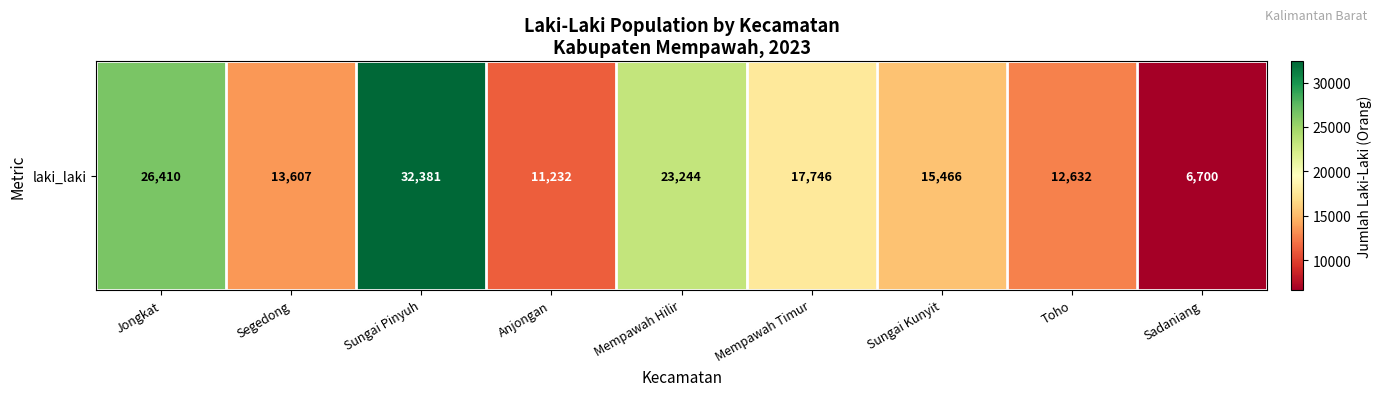

How many values are below 15466?

4